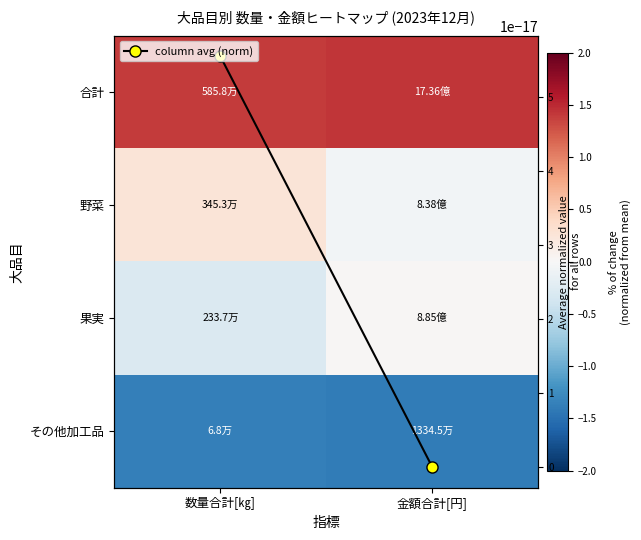

True or false: 合計 has a value of 2.2 at 数量合計[㎏].

False